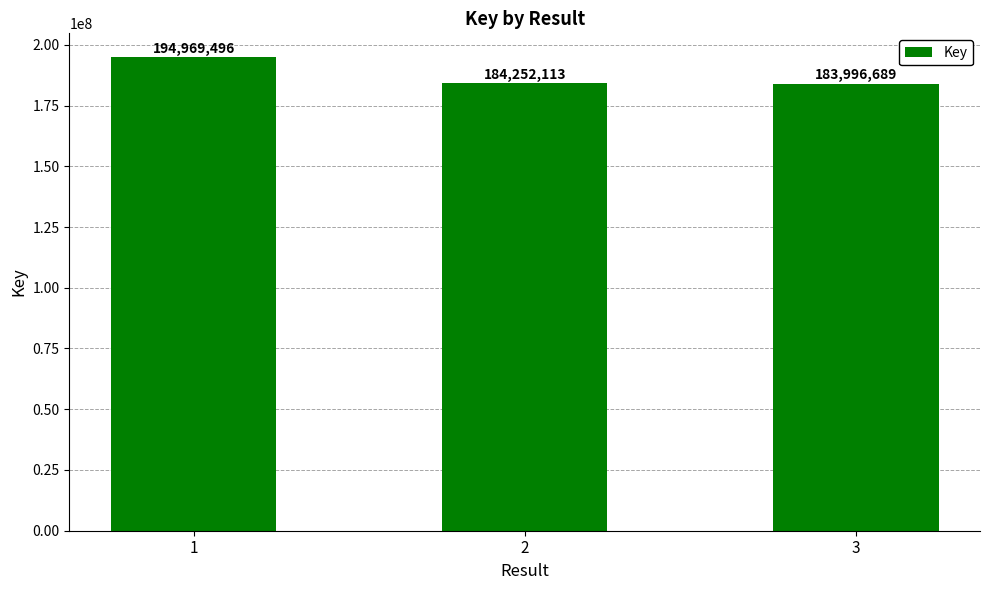

The value at 3 is 183996689. True or false?

True